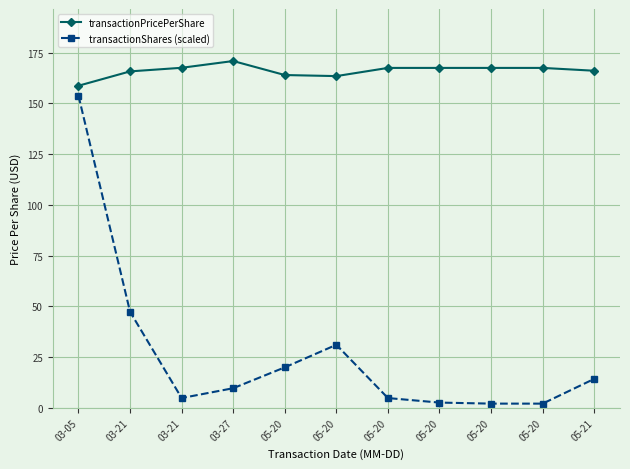

Rank the categories by transactionPricePerShare value from highest to lowest.

03-27, 03-21, 05-20, 05-20, 05-20, 05-20, 05-21, 03-21, 05-20, 05-20, 03-05